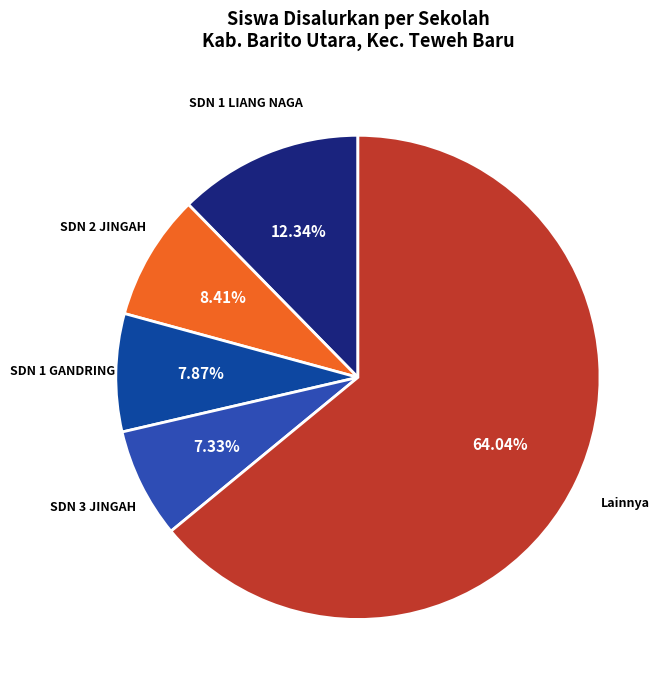

How many segments does this pie chart have?

5